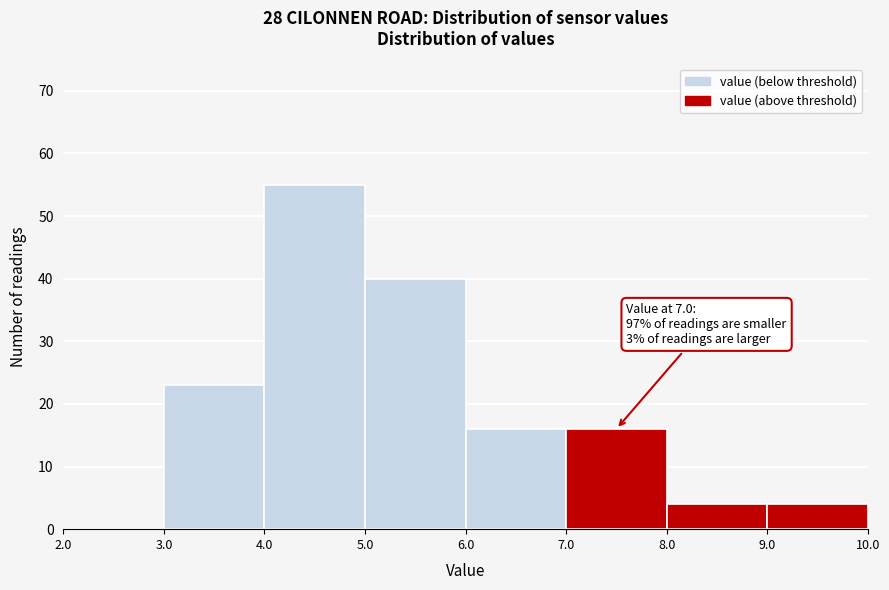

Which range on the x-axis has the tallest bar?

4.0 to 5.0